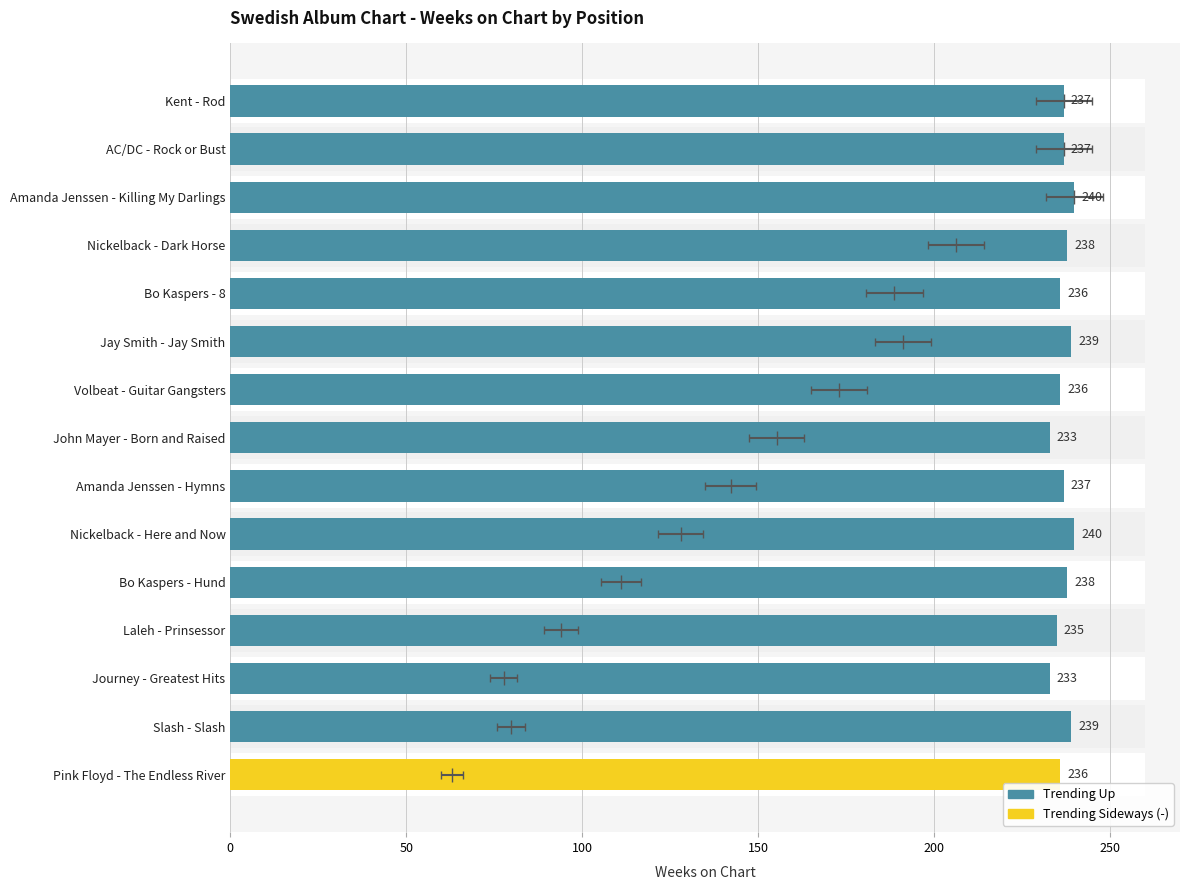

What is the sum of all values?

3554